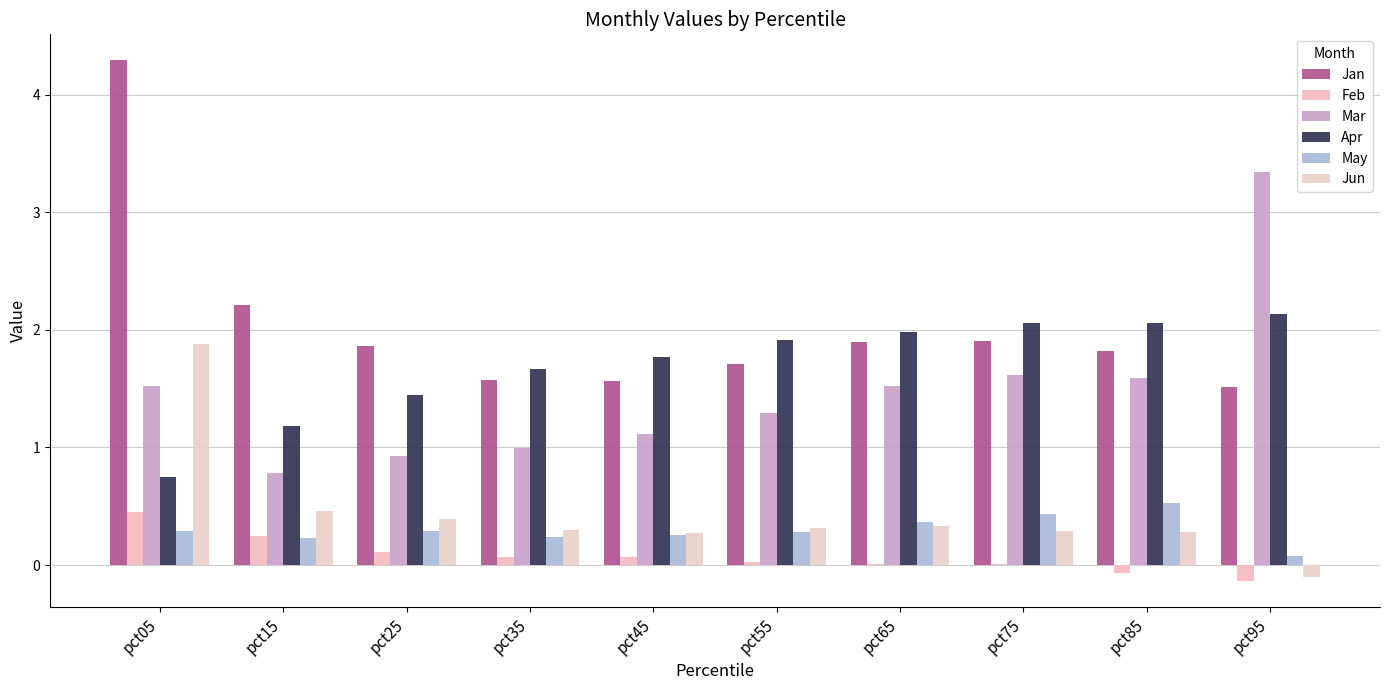

What is the sum of all Jun values?

4.4